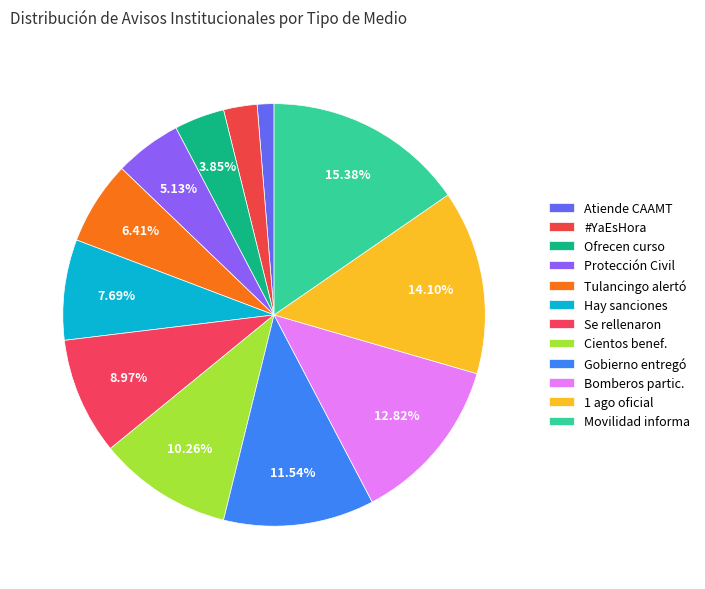

Count the number of slices in the pie.

12